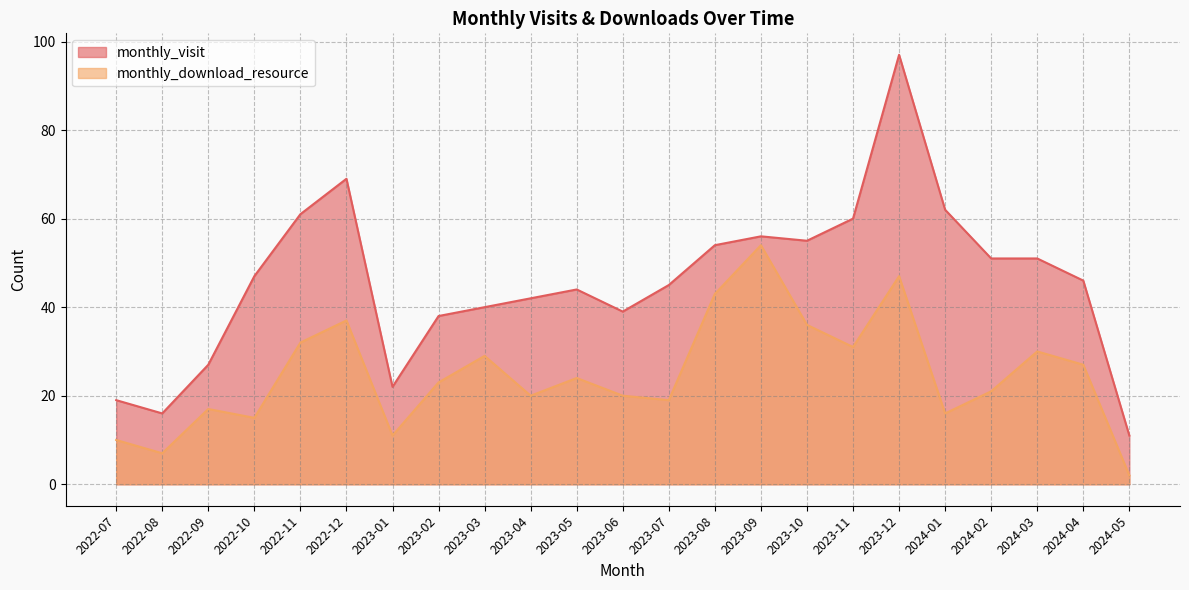

Between 2023-10 and 2024-02, which series saw the biggest shift?

monthly_download_resource